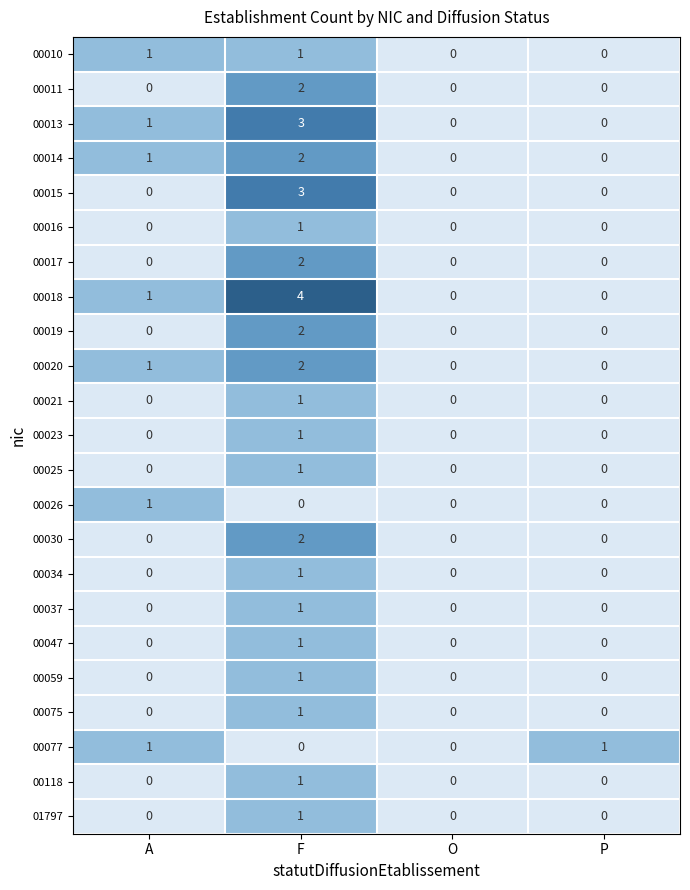

Which category has the highest value in the 00013 series?

F